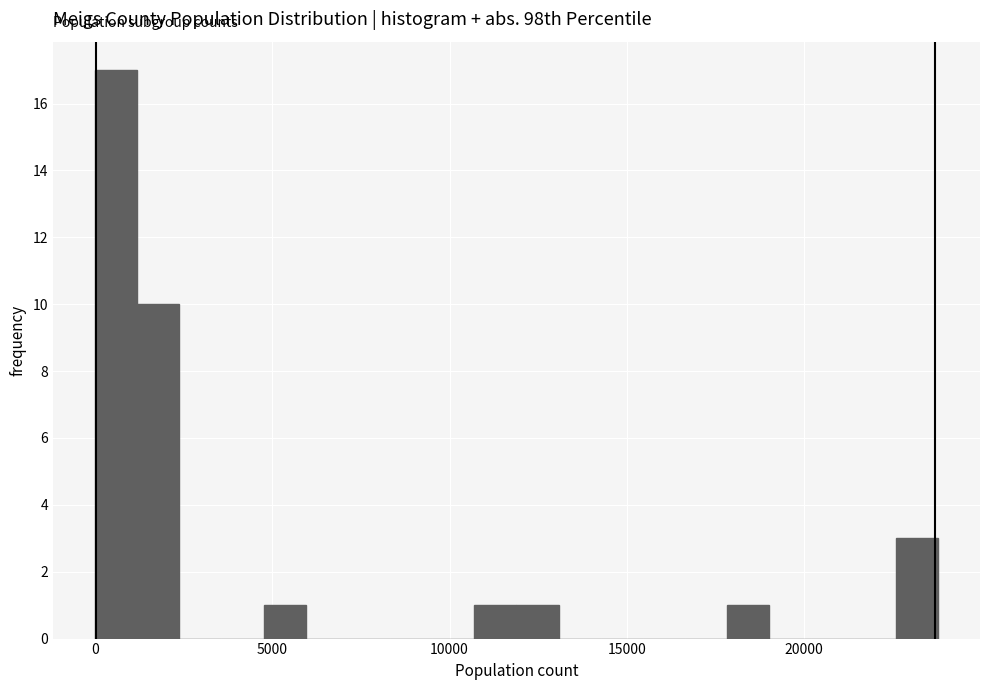

Around what value on the x-axis is the tallest bar? Give the approximate position of its centre, as read against the axis.

500